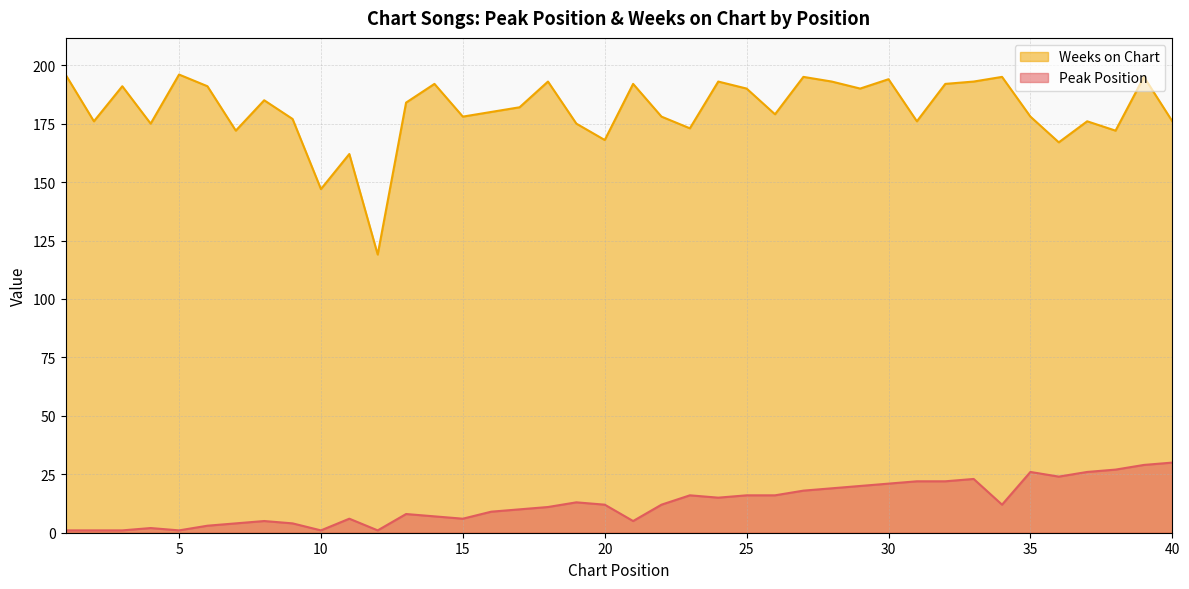

What is the value of the Weeks on Chart point at the 20th from the left?

168